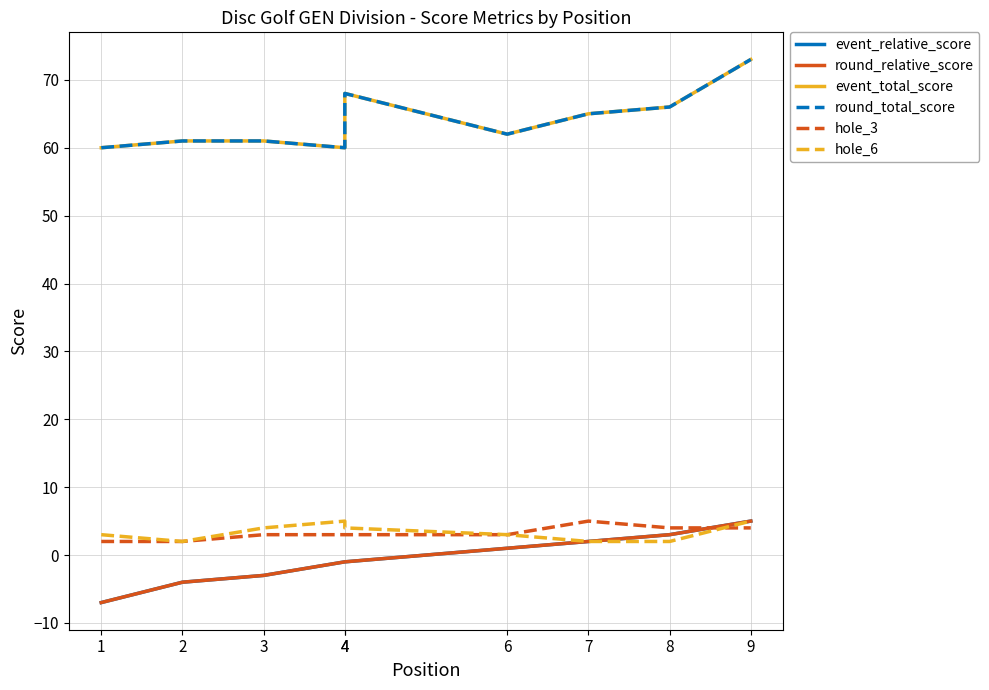

List the series in order of their peak value, lowest first.

event_relative_score, round_relative_score, hole_3, hole_6, event_total_score, round_total_score